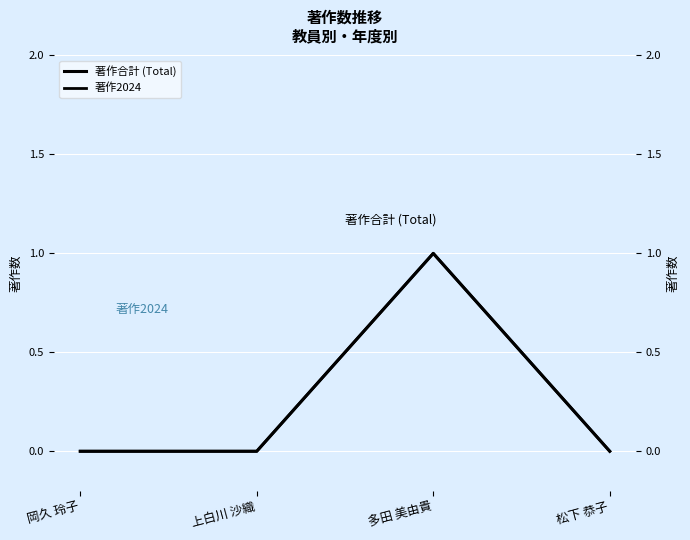

Which category has the lowest value in the 著作2024 series?

岡久 玲子